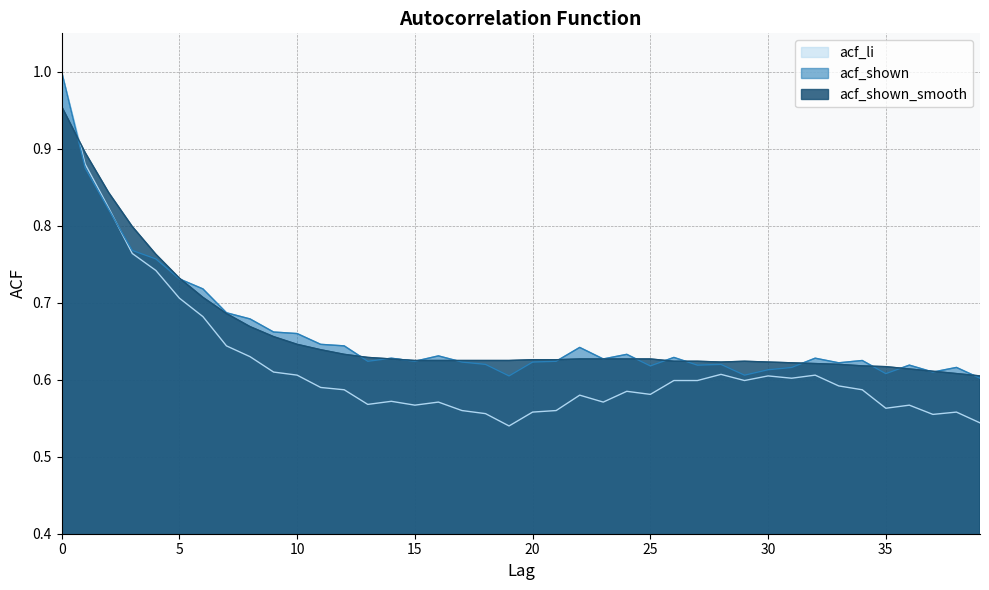

What is the highest value of the acf_shown series?

1.0